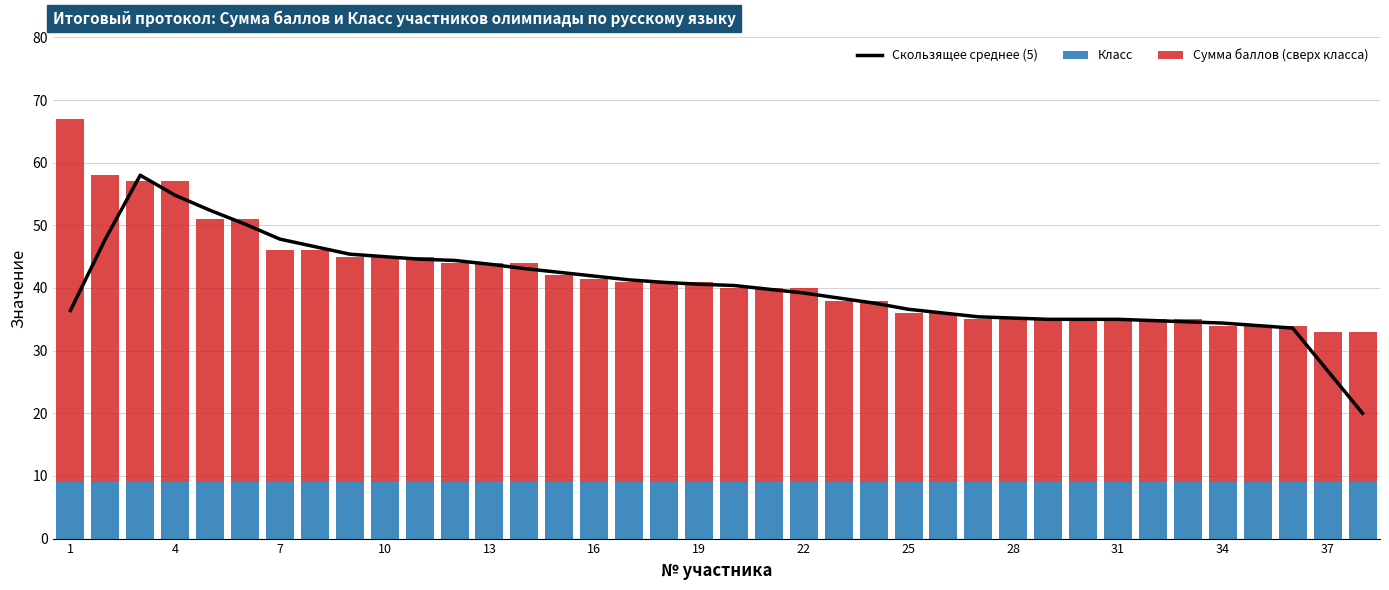

What is the minimum value for Класс?

9.0